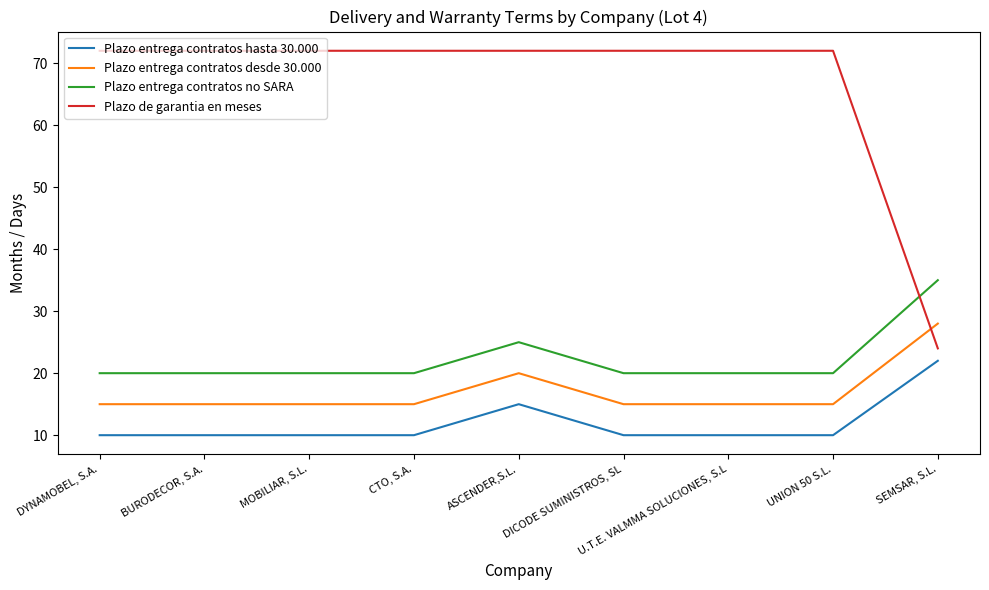

At which category is the sum across all series the highest?

ASCENDER,S.L.